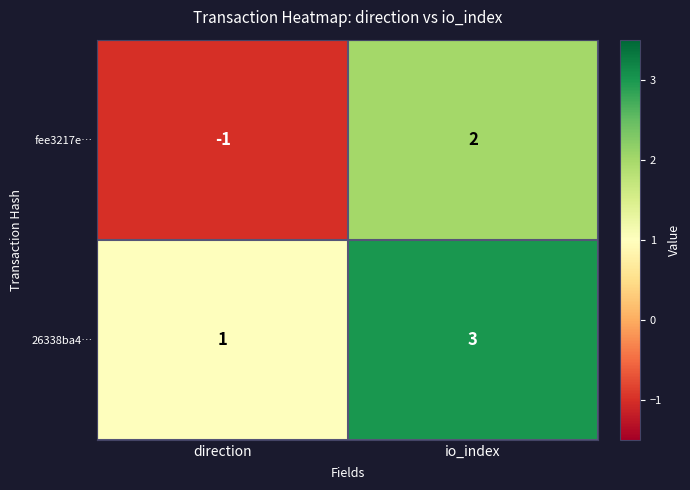

Read the 26338ba4… value at io_index.

3